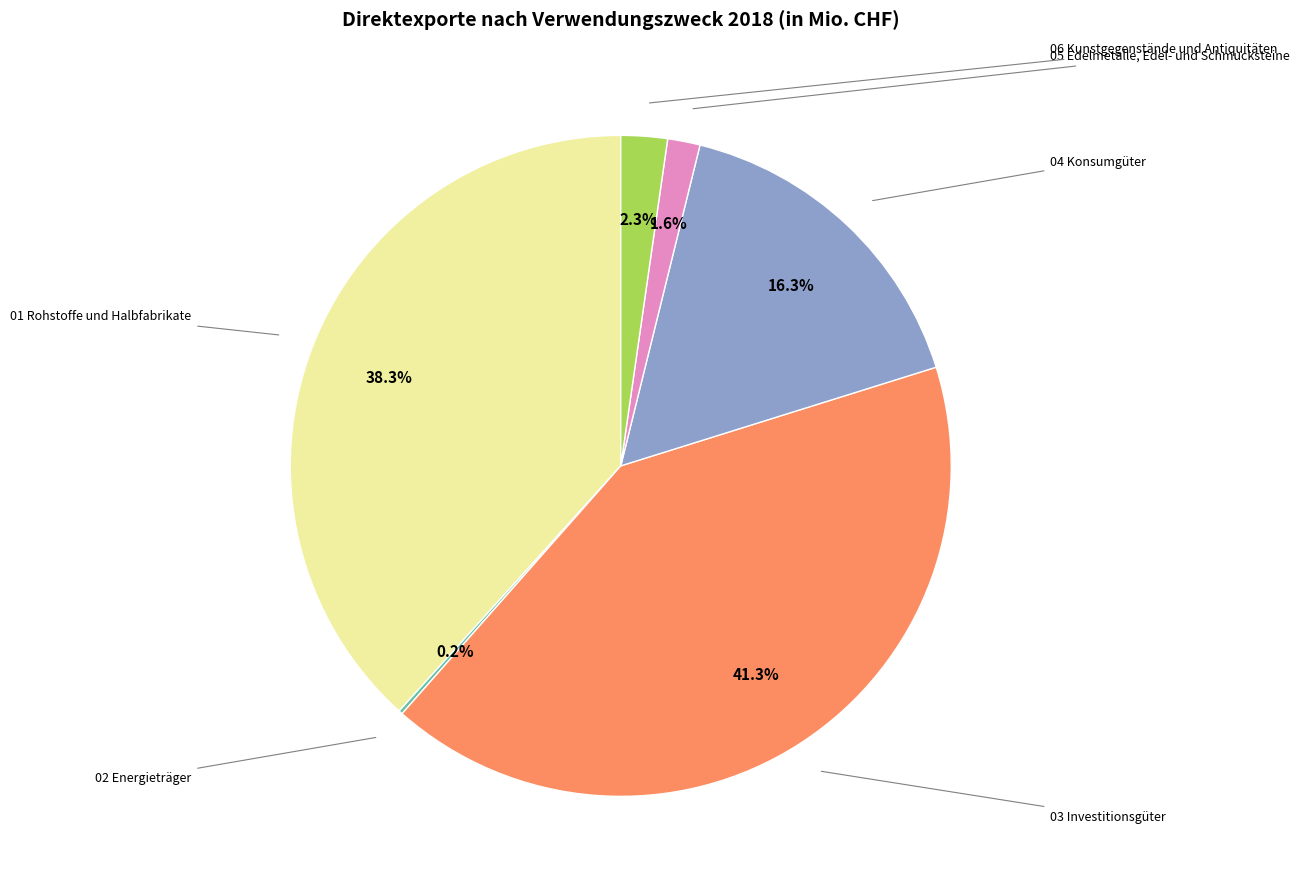

Is there a majority slice in this chart?

No